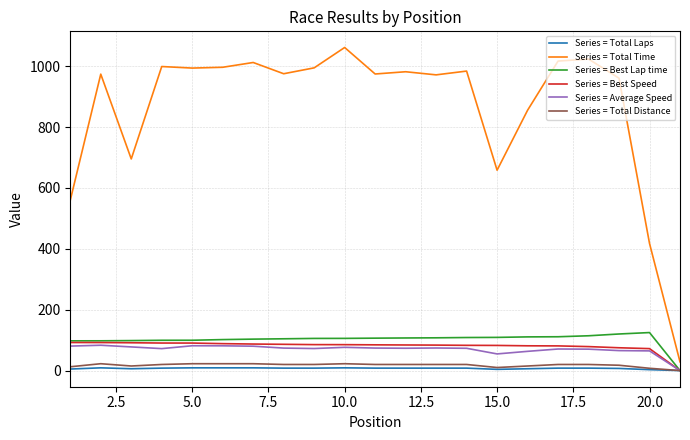

What is the sum of all Series = Total Time values?

18131.0